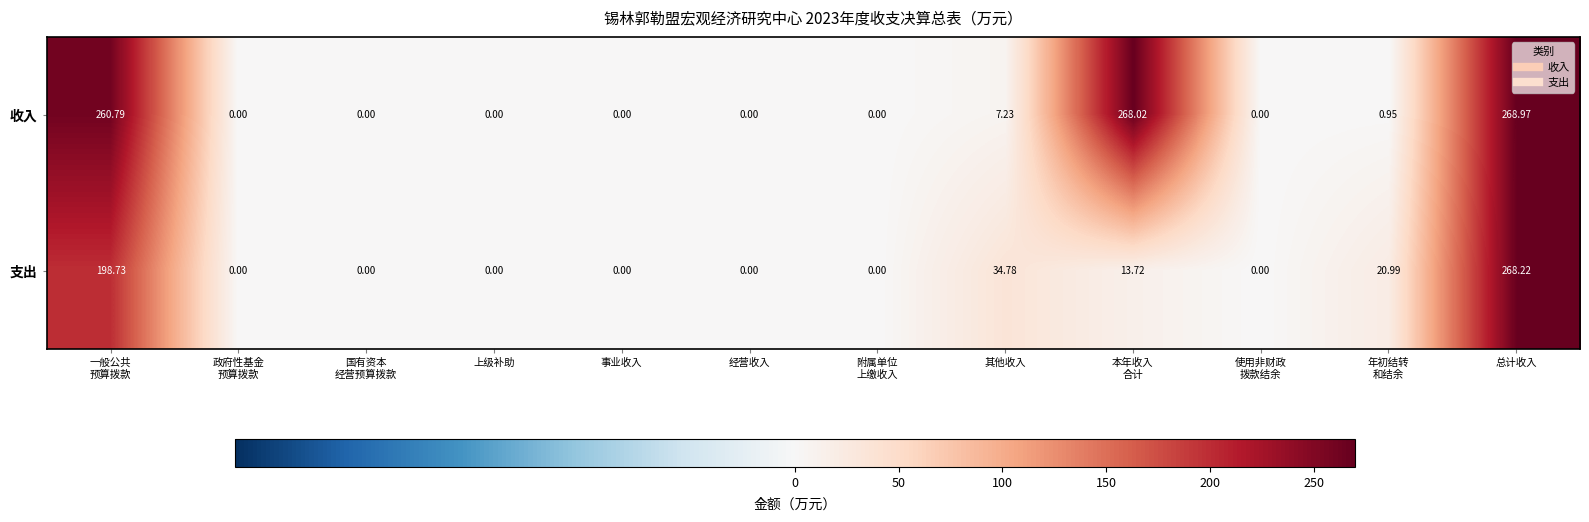

Rank the series by their maximum value, from highest to lowest.

收入, 支出